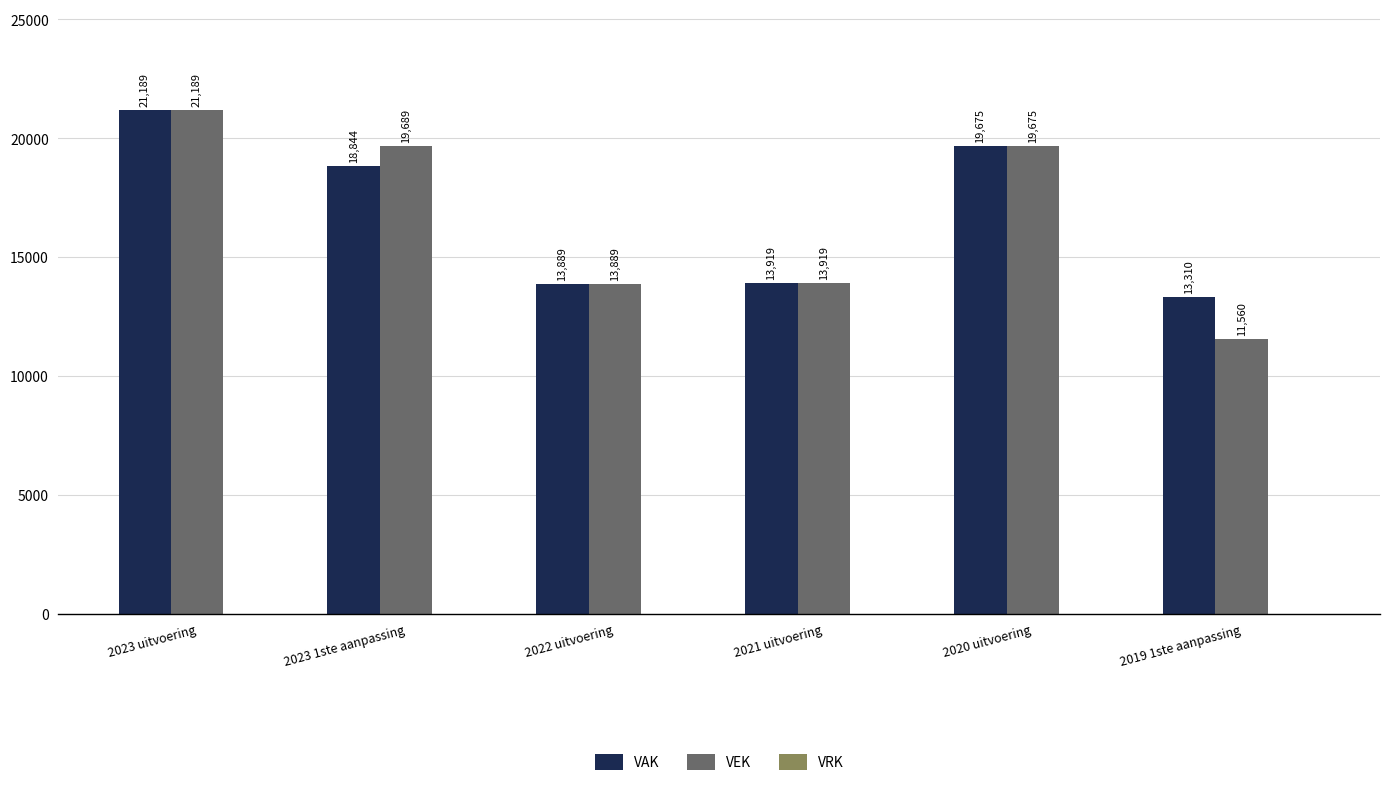

Rank the series by their average value, from lowest to highest.

VEK, VAK